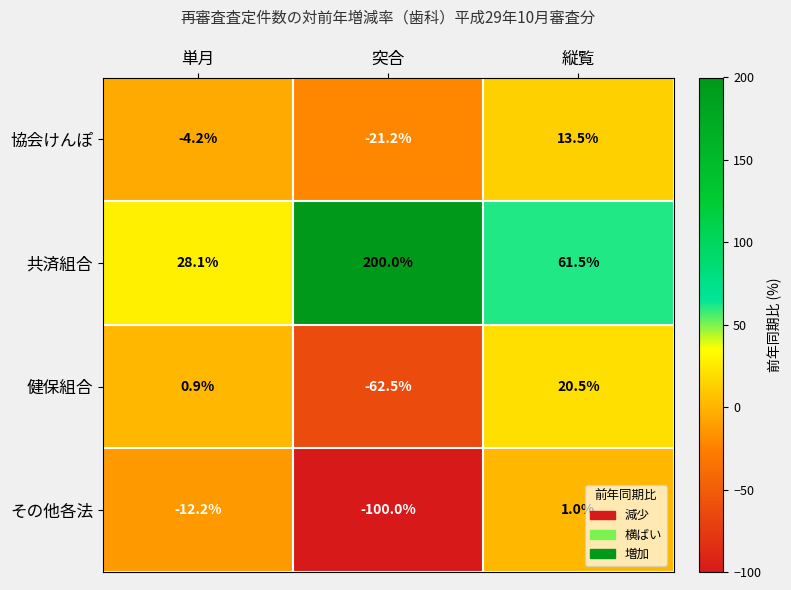

Which series has the largest total across all categories?

共済組合